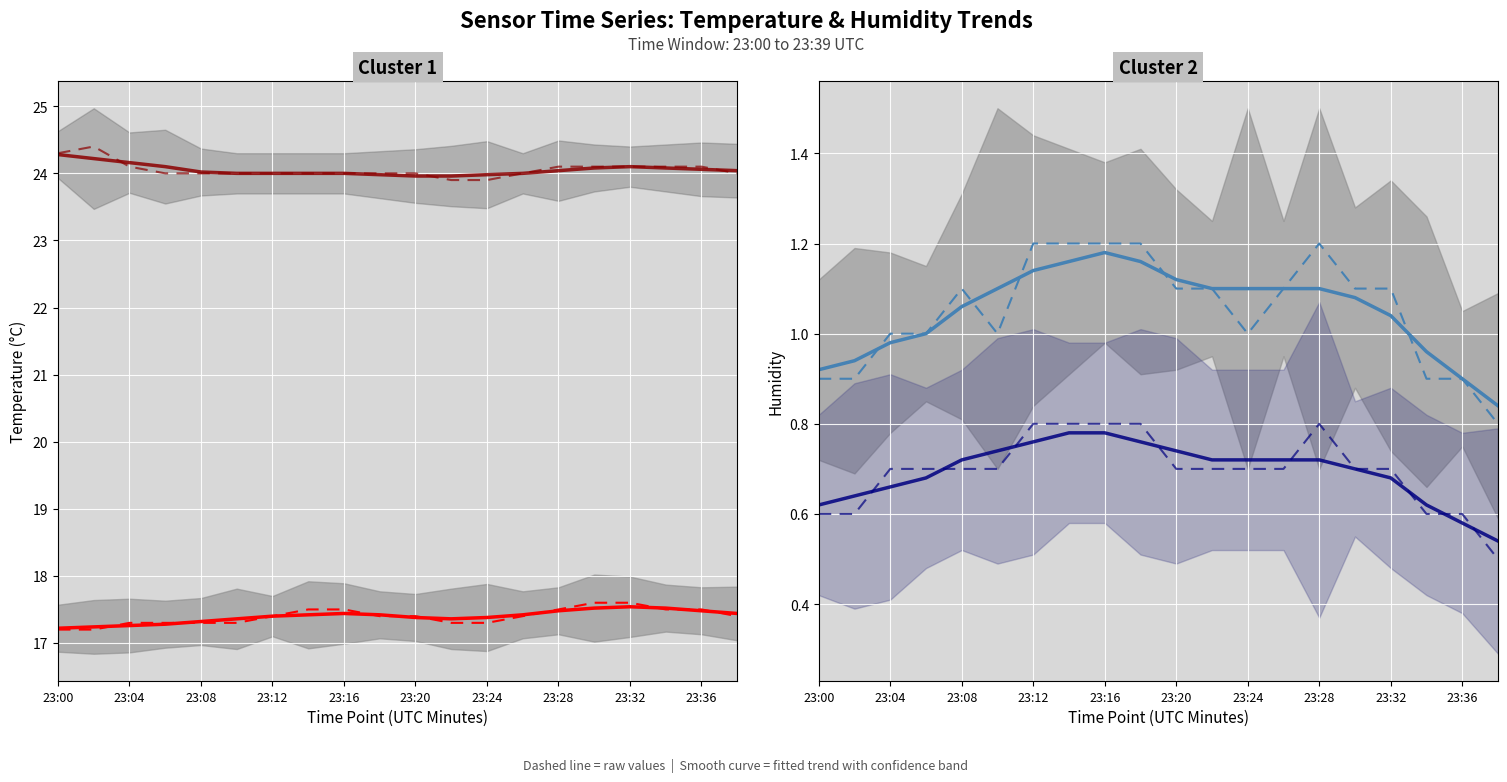

Where is the first local maximum for T_S11?

23:02